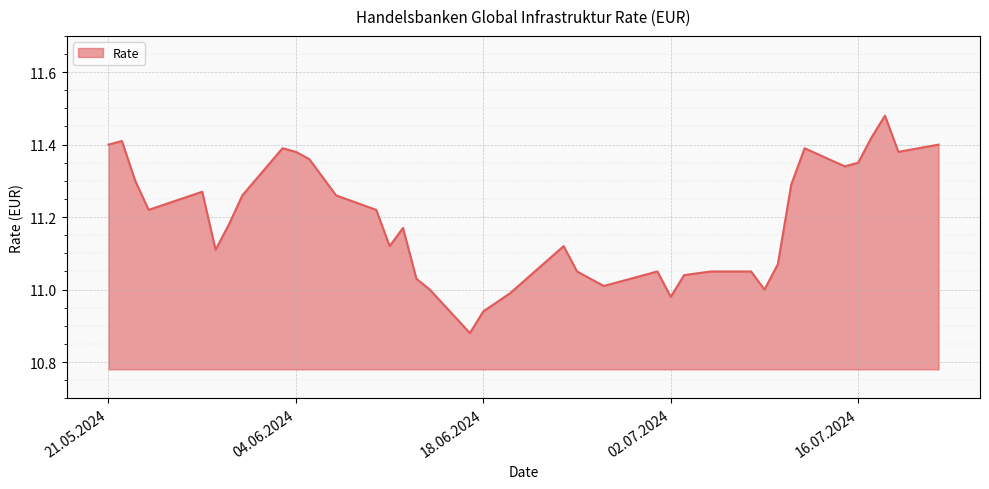

What is the difference between the maximum and minimum values?

0.6